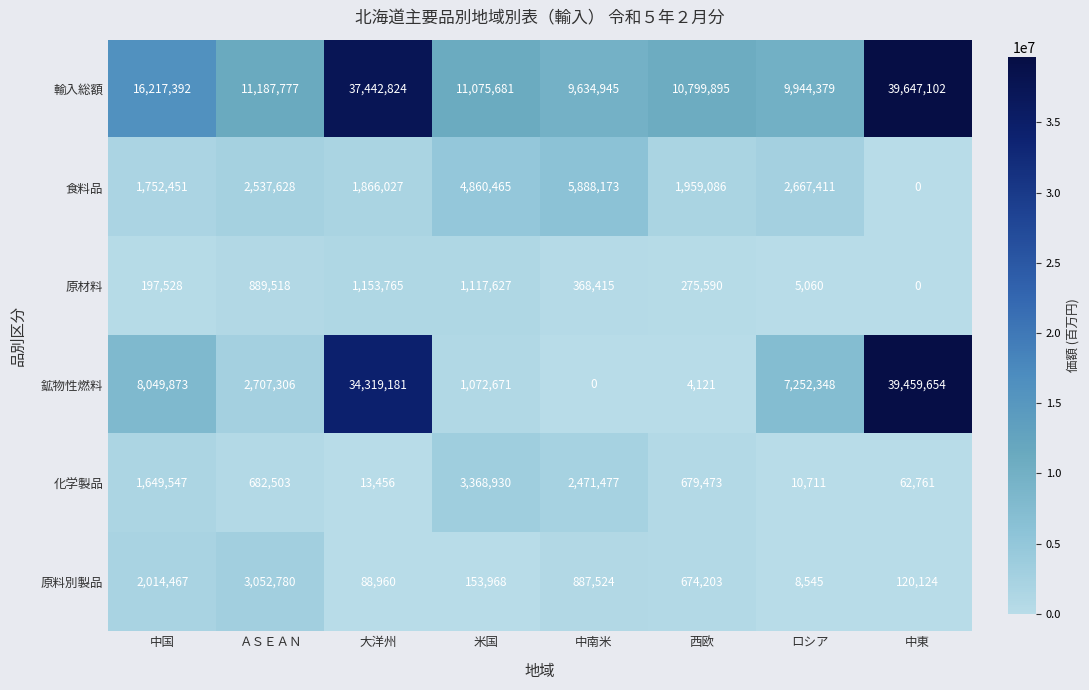

What is the difference between the maximum and second lowest values in the 鉱物性燃料 series?

39455533